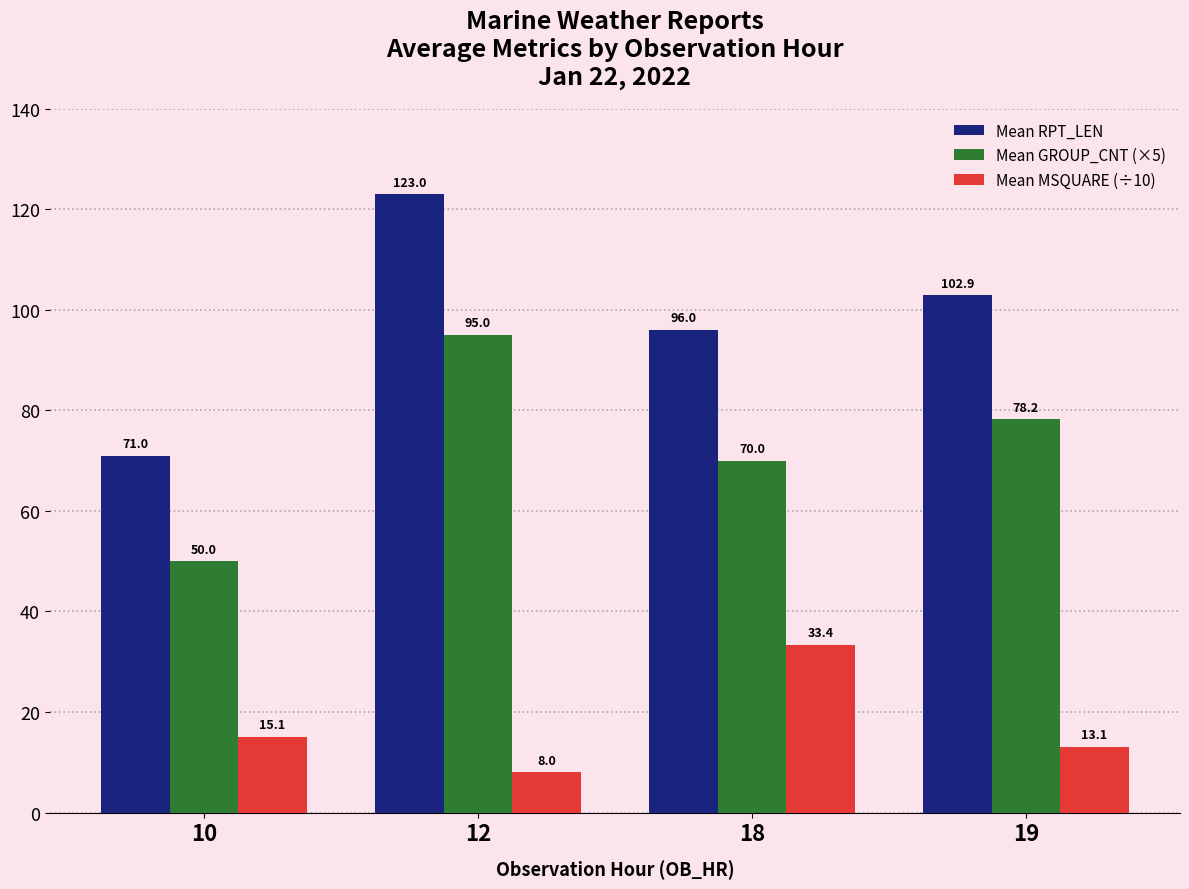

How many distinct data groups are displayed?

3